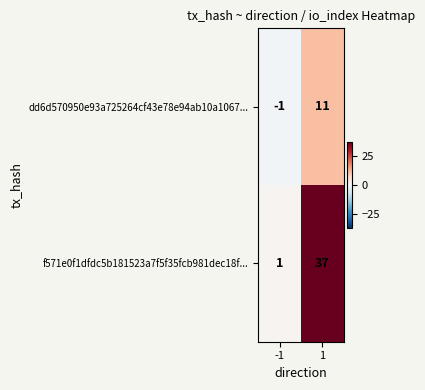

What is the difference between the dd6d570950e93a725264cf43e78e94ab10a1067... values at -1 and 1?

12